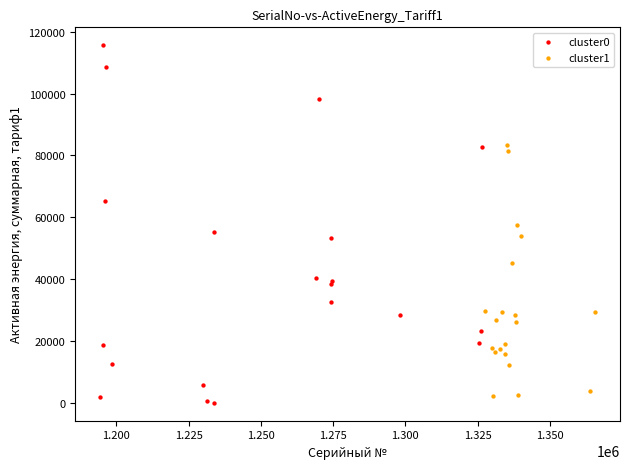

Which series contains the highest Y value?

cluster0